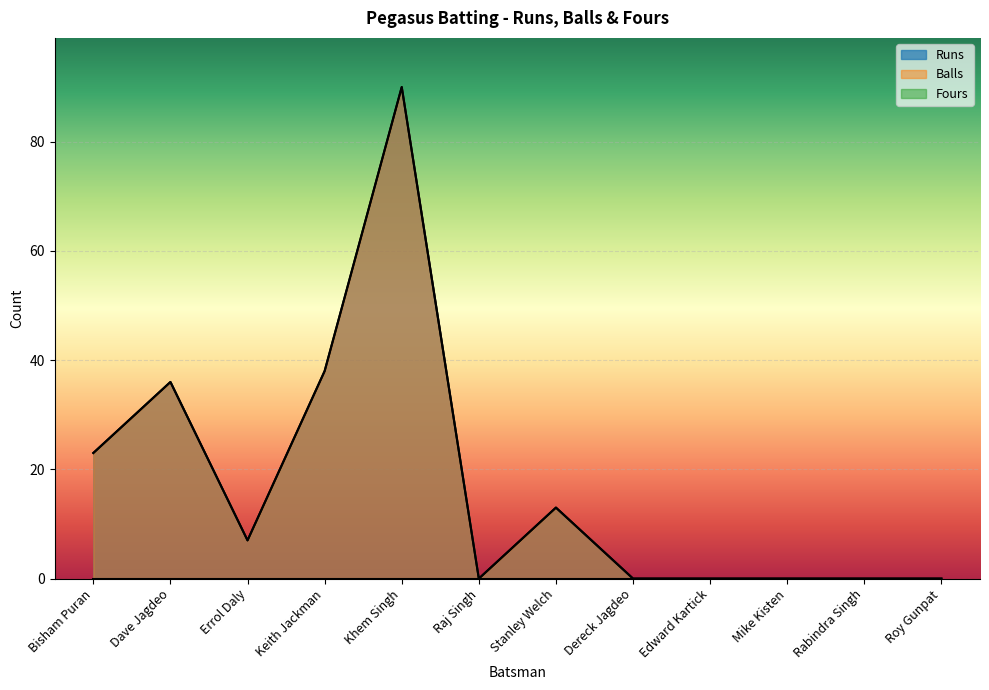

Reading left to right, what are all the values shown in this chart?

Runs: 23	36	7	38	90	0	13	0	0	0	0	0
Balls: 23	36	7	38	90	0	13	0	0	0	0	0